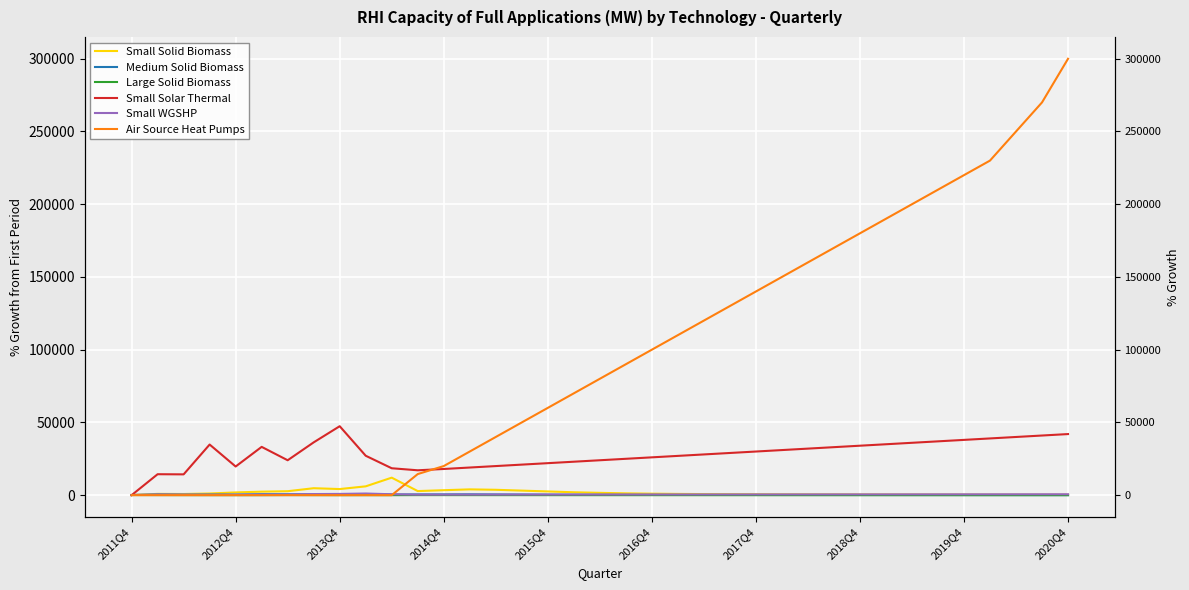

What are all the series names shown in the legend?

Small Solid Biomass, Medium Solid Biomass, Large Solid Biomass, Small Solar Thermal, Small WGSHP, Air Source Heat Pumps